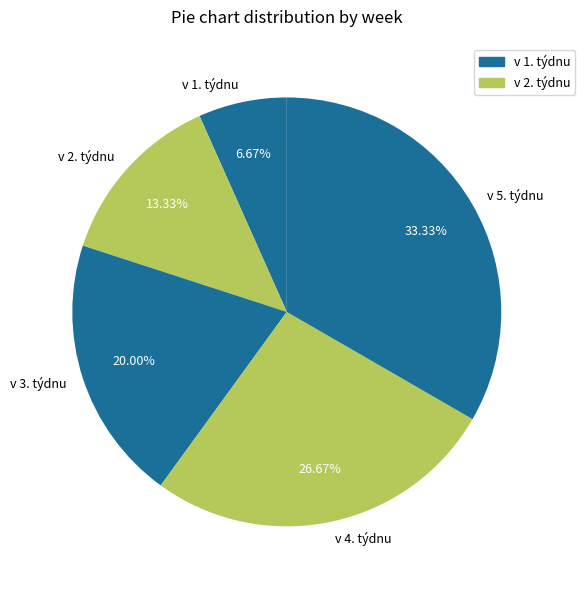

Is it true that v 3. týdnu is 20% of the pie?

True